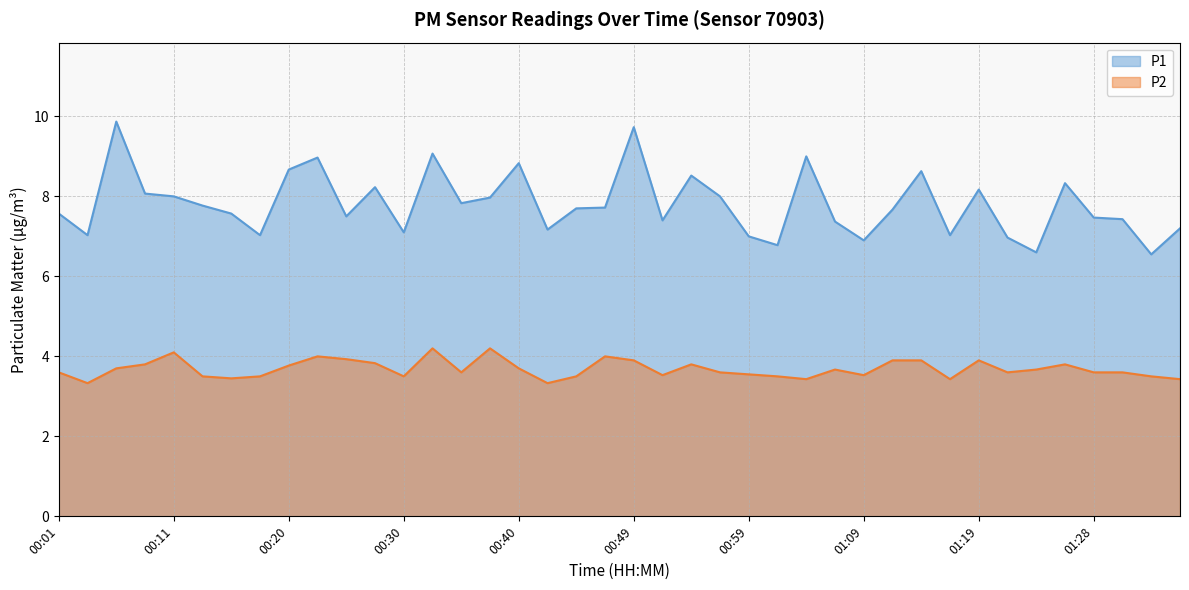

What position from the right is 01:21?

7